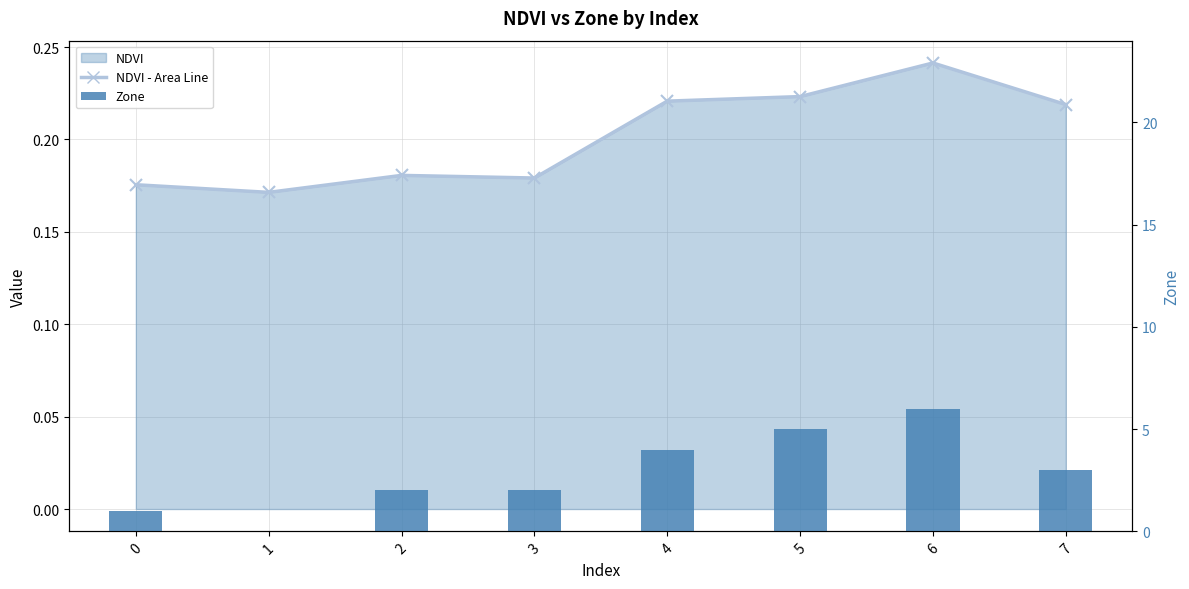

The chart shows a value of 1 at 0. True or false?

False